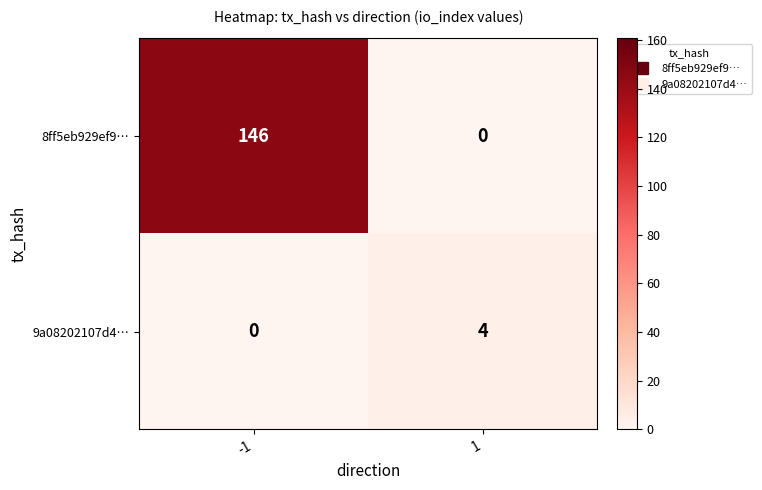

Reading left to right, list all the values displayed in this chart.

8ff5eb929ef9…: -1=146	1=0
9a08202107d4…: -1=0	1=4